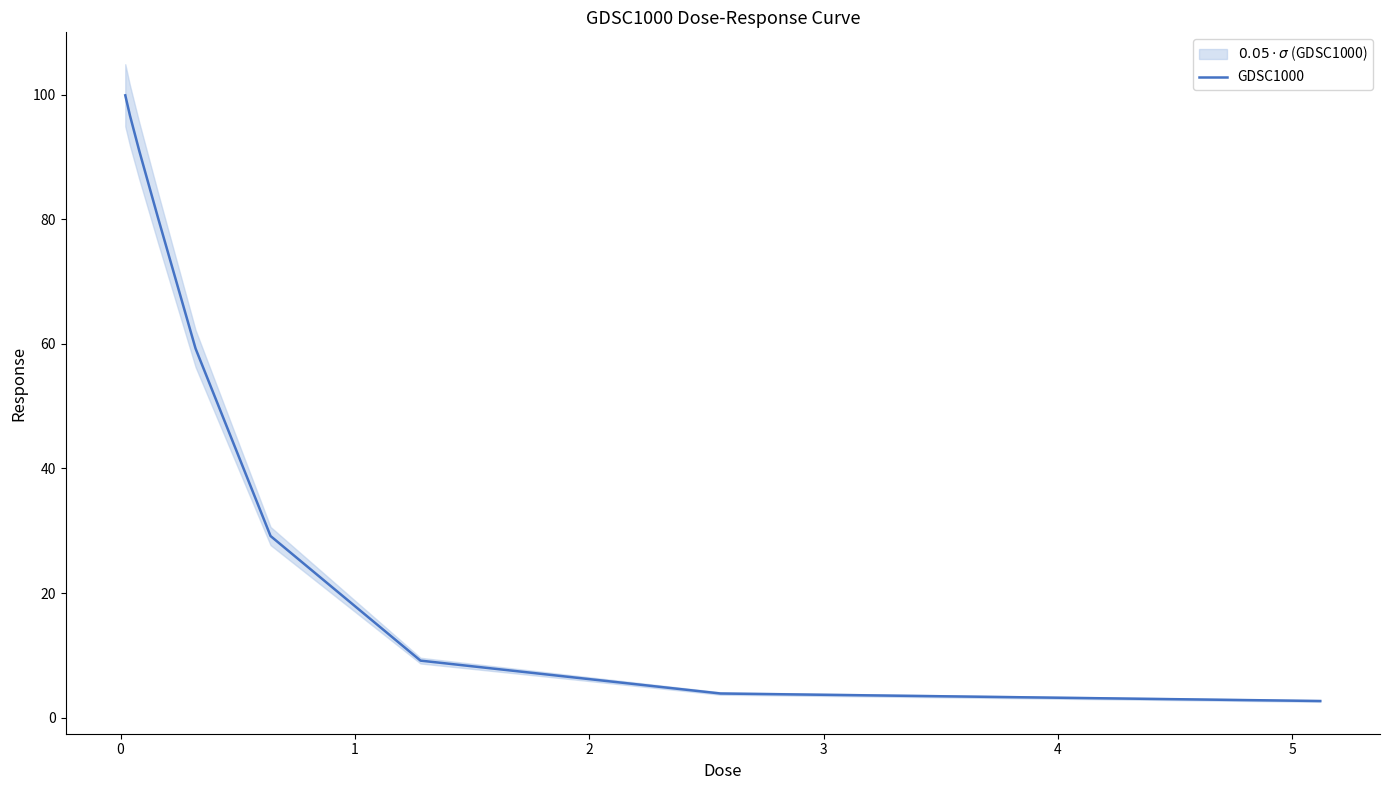

What is the maximum value for GDSC1000?

99.9